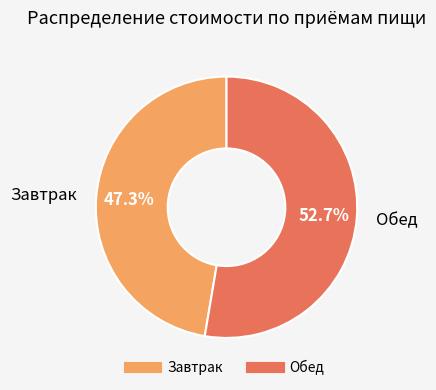

To the nearest percent, what portion does Обед represent?

53%